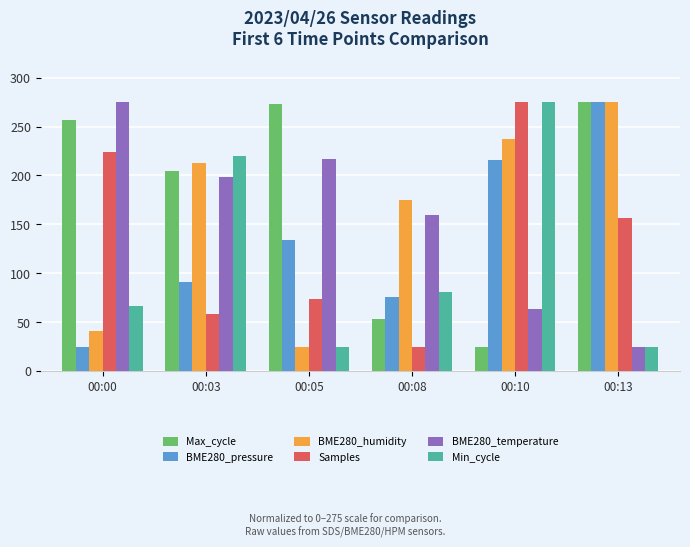

Does the chart contain any negative values?

No